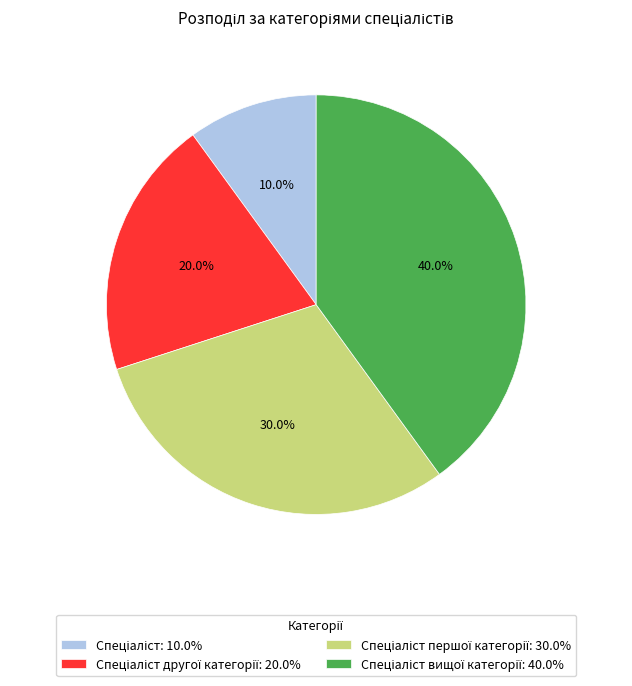

How many slices are in this pie chart?

4